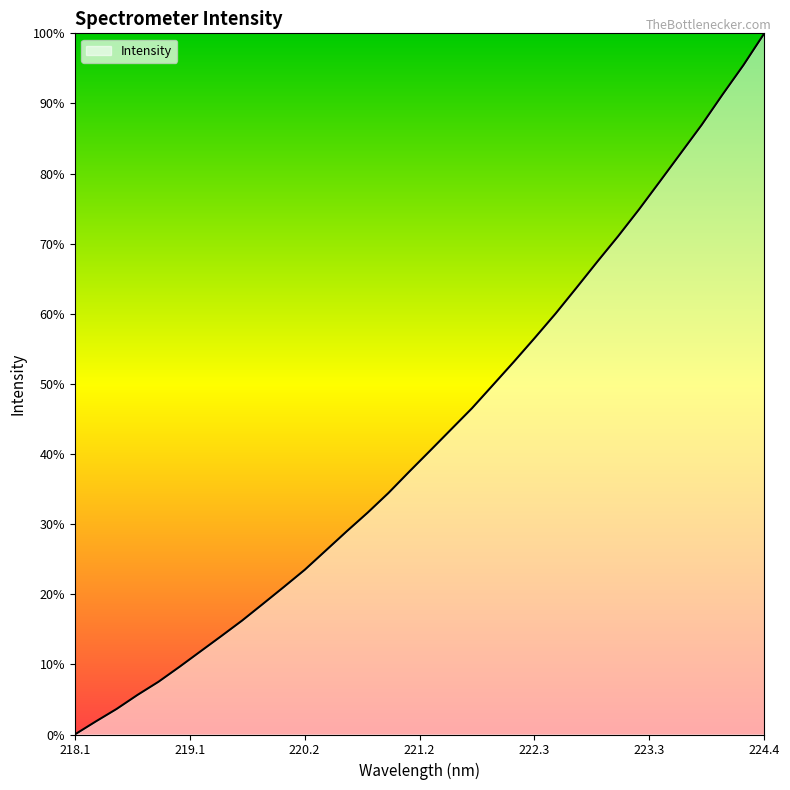

Does the chart have visible grid lines?

No